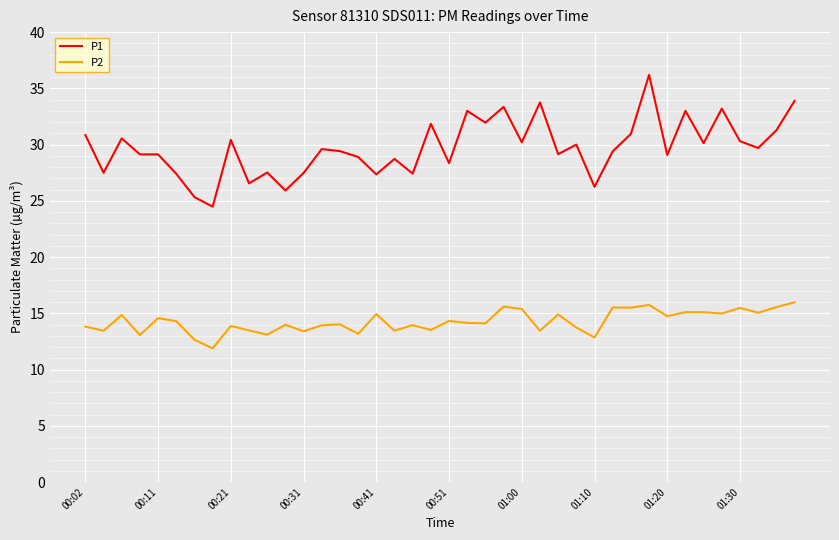

Is this an area chart (filled region under the line)?

No